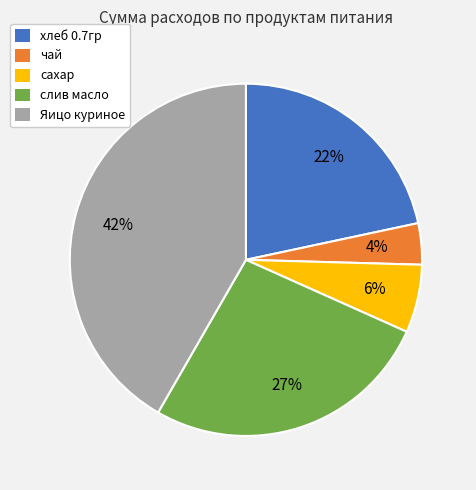

Between сахар and Яицо куриное, which is larger?

Яицо куриное